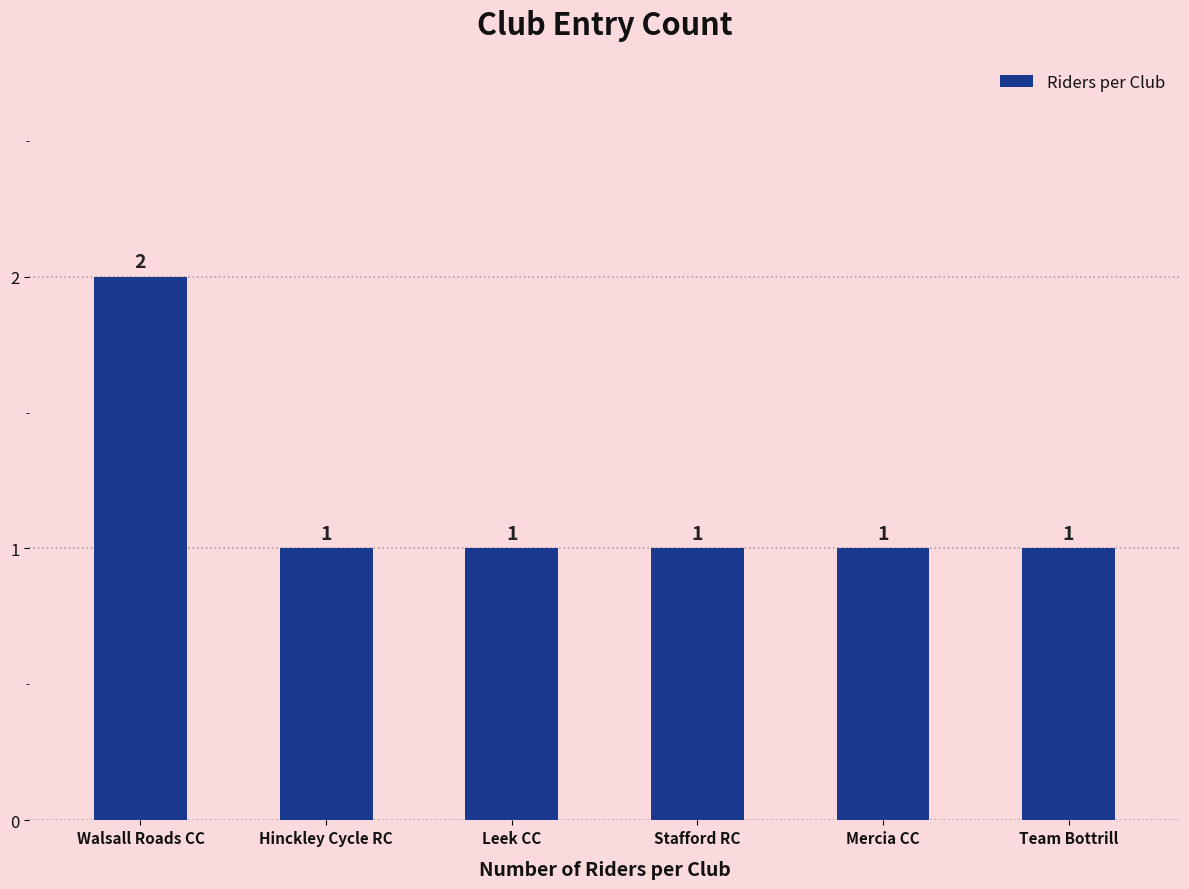

What is the ratio of the value at Stafford RC to the value at Walsall Roads CC?

0.5